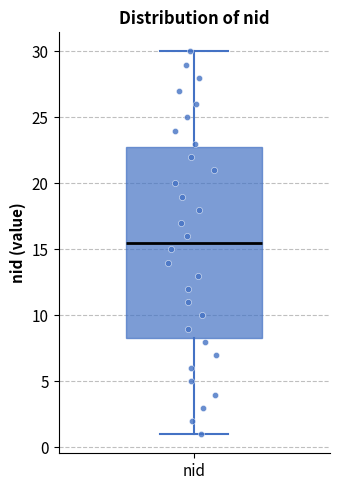

Read this box plot against the y-axis: the position of the median line, the range covered by the box, and the ends of both whiskers. The values are not printed on the chart, so give them approximately, as read against the axis.

median 15.5, box 8.5 to 23.0, whiskers 1.0 to 30.0